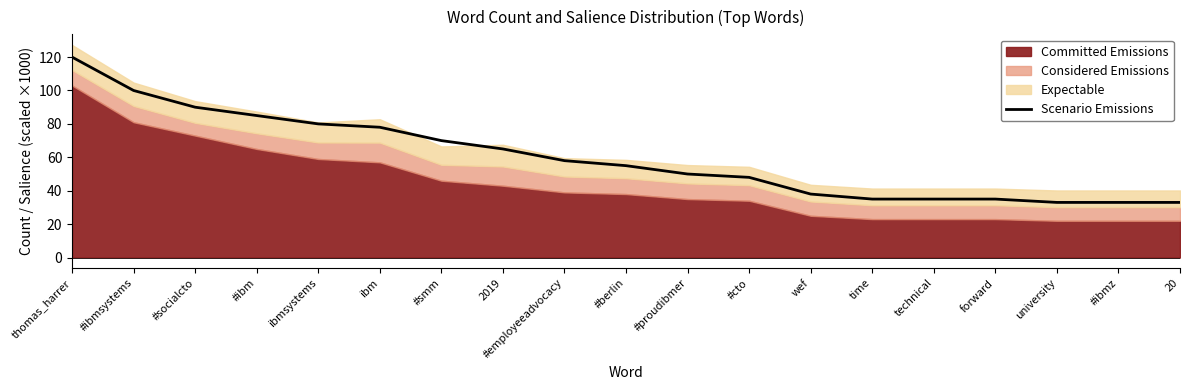

How many lines are shown in the chart?

1